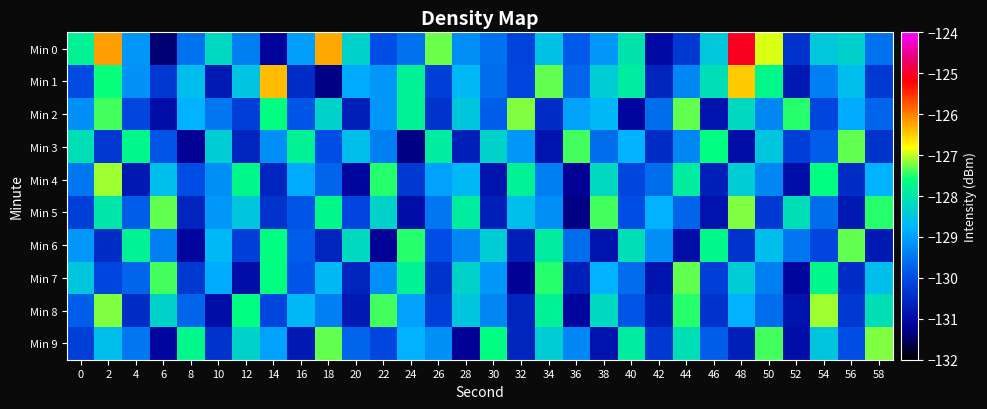

List the series in order of their peak value, highest first.

Min 0, Min 1, Min 4, Min 8, Min 2, Min 5, Min 9, Min 3, Min 6, Min 7